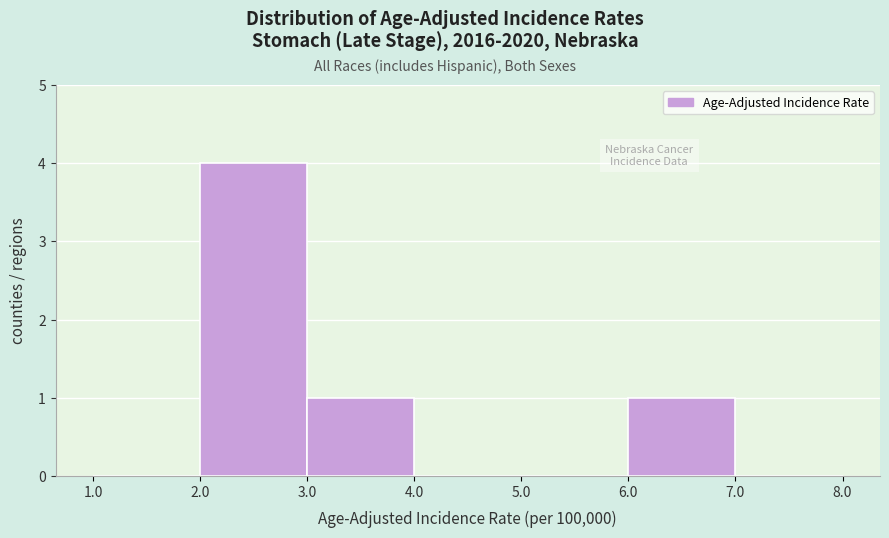

Over which range of the x-axis is the bar tallest?

2.0 to 3.0